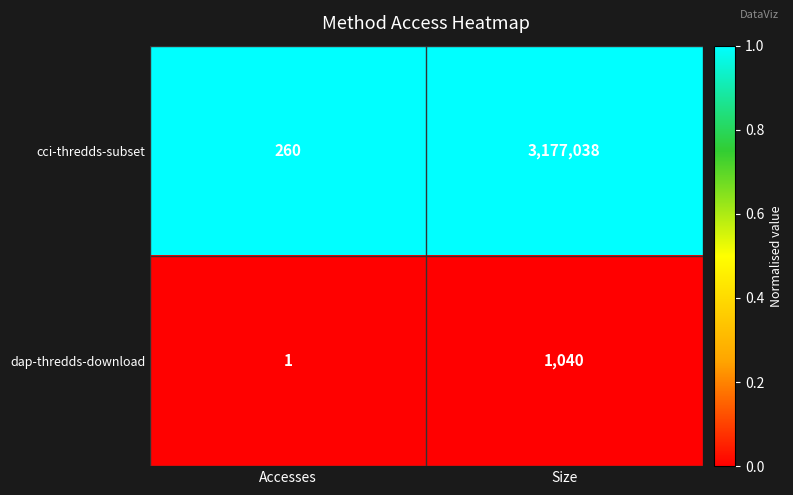

How many data points does each series have?

2